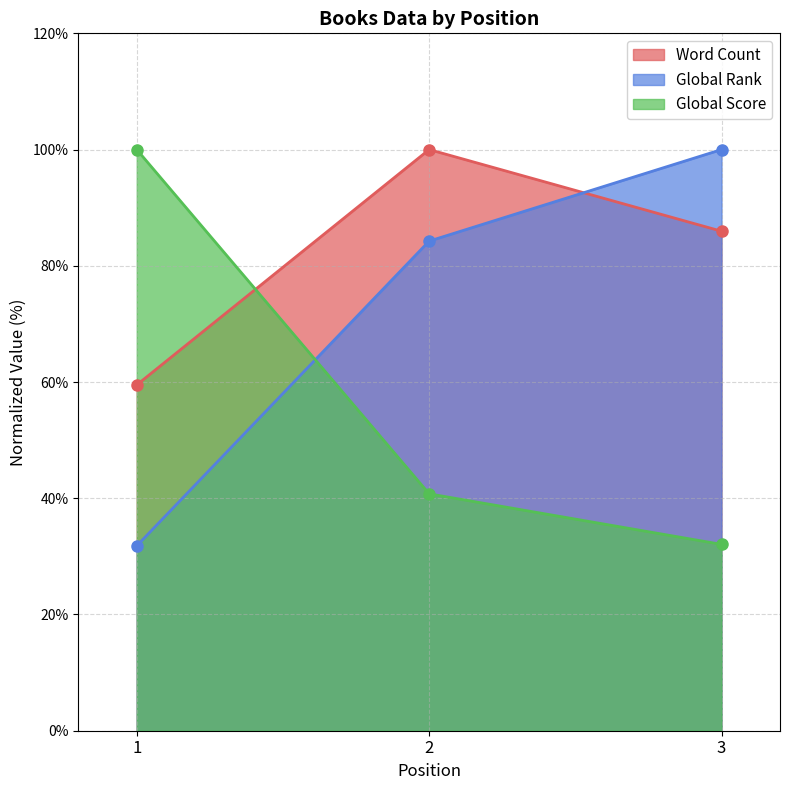

Which category has the lowest value in the Word Count series?

1